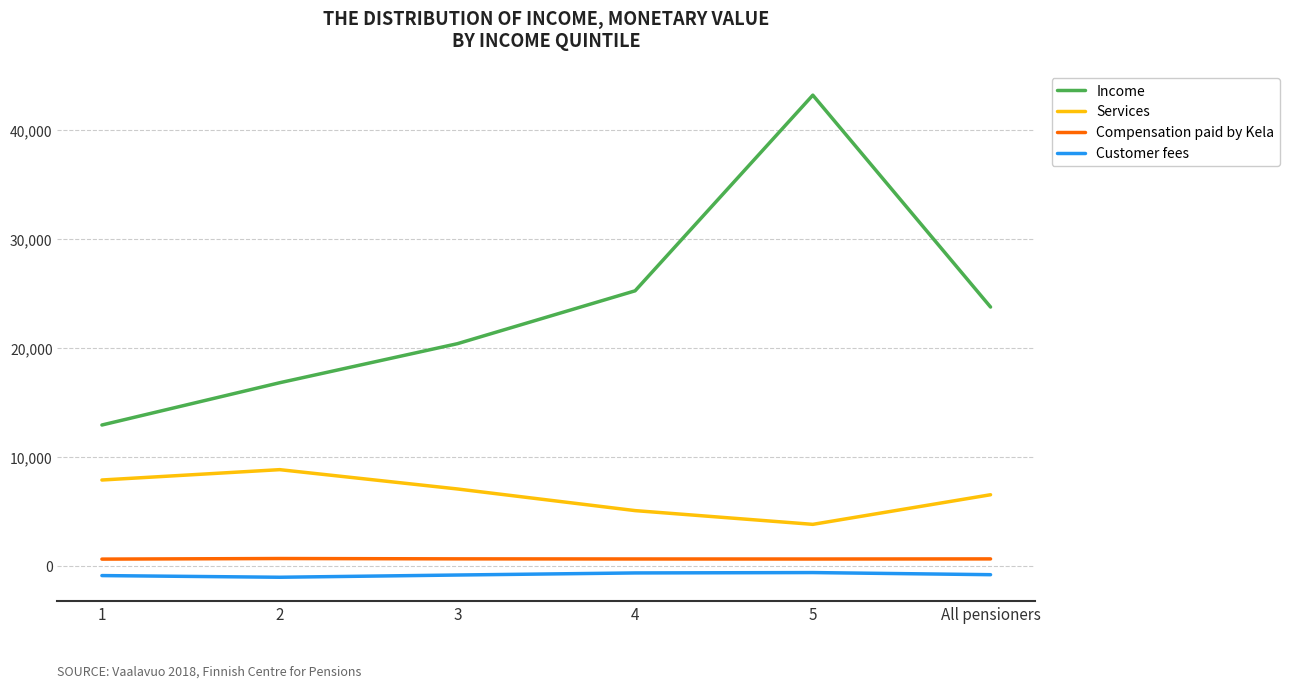

Rank the series by their maximum value, from lowest to highest.

Customer fees, Compensation paid by Kela, Services, Income